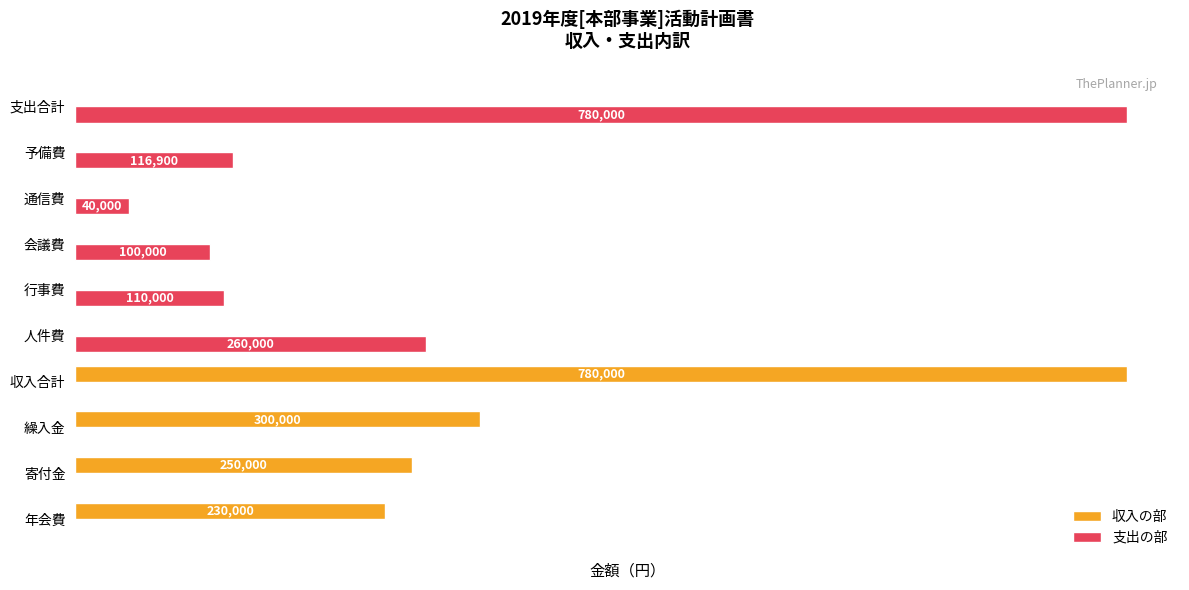

Which series changed the most between 収入合計 and 行事費?

収入の部